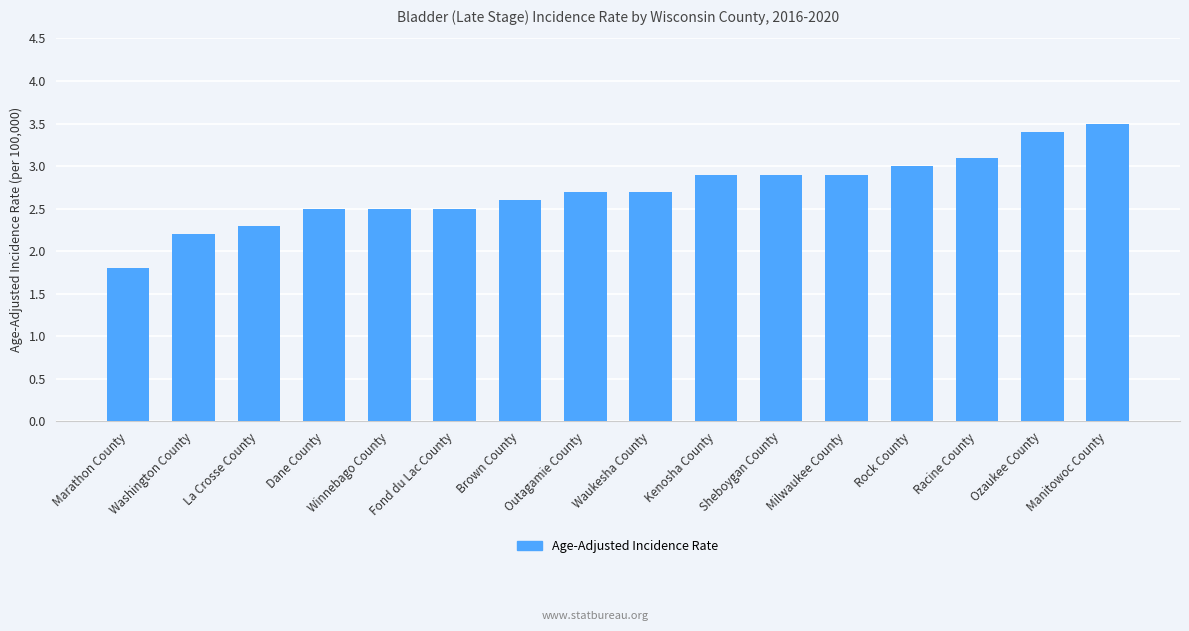

Where does the data first go above 2?

Washington County